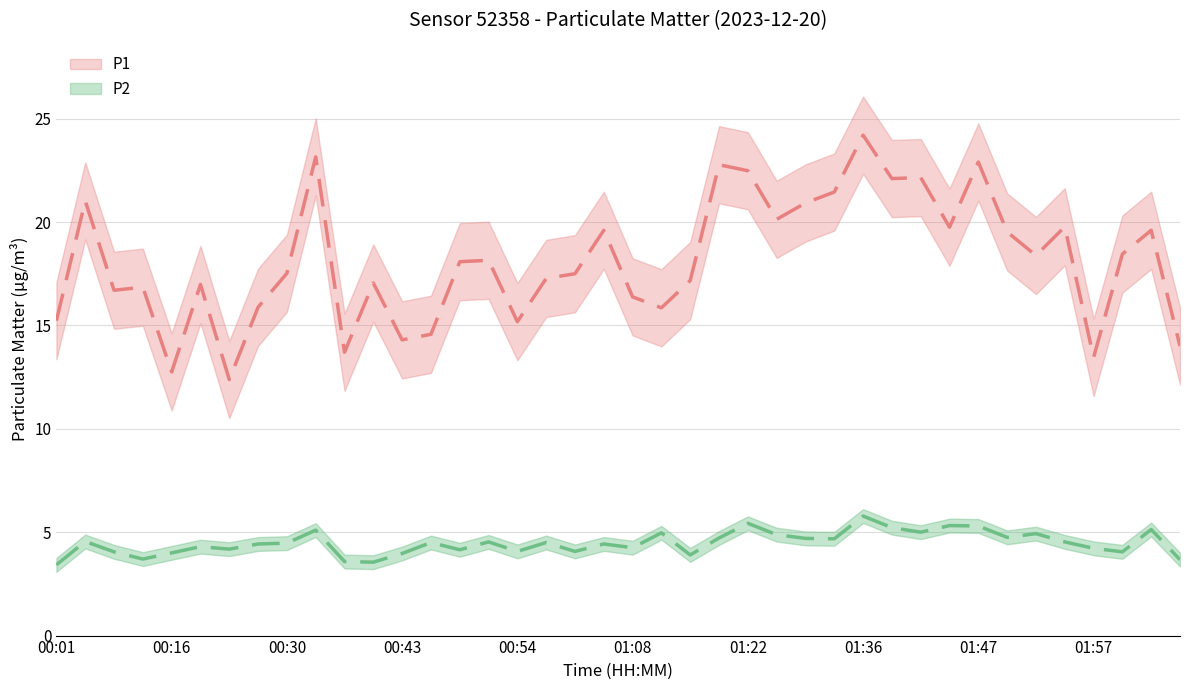

Reading left to right, what are all the values shown in this chart?

P1: 00:01=15.2	00:05=21.0	00:07=16.7	00:10=16.9	00:16=12.8	00:19=17.0	00:21=12.4	00:27=15.9	00:30=17.5	00:32=23.1	00:35=13.7	00:37=17.1	00:43=14.3	00:46=14.6	00:48=18.1	00:51=18.1	00:54=15.2	00:56=17.3	00:59=17.5	01:05=19.6	01:08=16.4	01:11=15.8	01:16=17.2	01:20=22.8	01:22=22.5	01:25=20.1	01:28=20.9	01:33=21.4	01:36=24.2	01:39=22.1	01:41=22.1	01:44=19.8	01:47=22.9	01:49=19.5	01:52=18.4	01:54=19.8	01:57=13.4	01:59=18.4	02:02=19.6	02:04=14.0
P2: 00:01=3.4	00:05=4.5	00:07=4.0	00:10=3.7	00:16=4.0	00:19=4.3	00:21=4.2	00:27=4.4	00:30=4.5	00:32=5.1	00:35=3.6	00:37=3.5	00:43=4.0	00:46=4.5	00:48=4.2	00:51=4.5	00:54=4.1	00:56=4.5	00:59=4.1	01:05=4.4	01:08=4.2	01:11=5.0	01:16=3.9	01:20=4.7	01:22=5.4	01:25=4.9	01:28=4.7	01:33=4.7	01:36=5.8	01:39=5.2	01:41=5.0	01:44=5.3	01:47=5.3	01:49=4.8	01:52=4.9	01:54=4.5	01:57=4.2	01:59=4.0	02:02=5.1	02:04=3.7